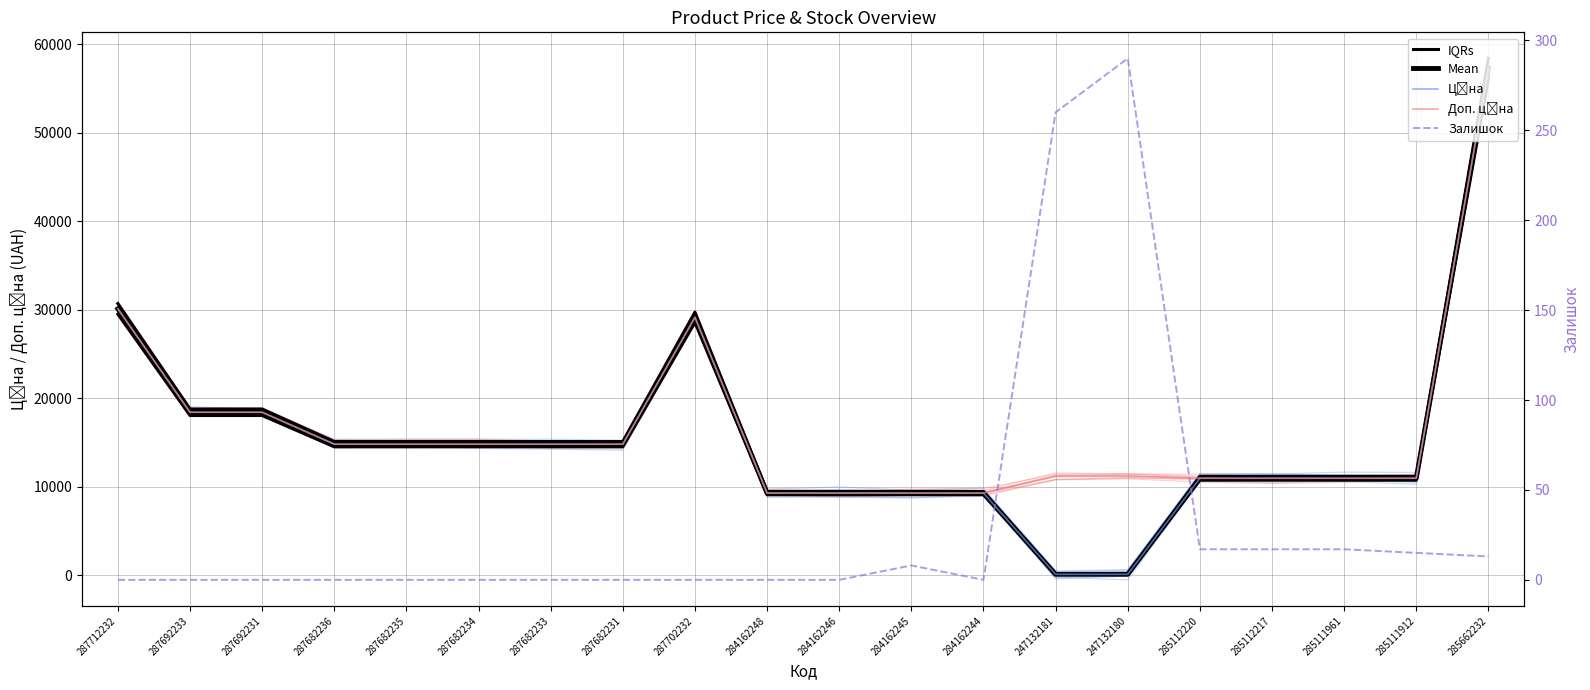

What is the sum of all IQRs values?

314859.7